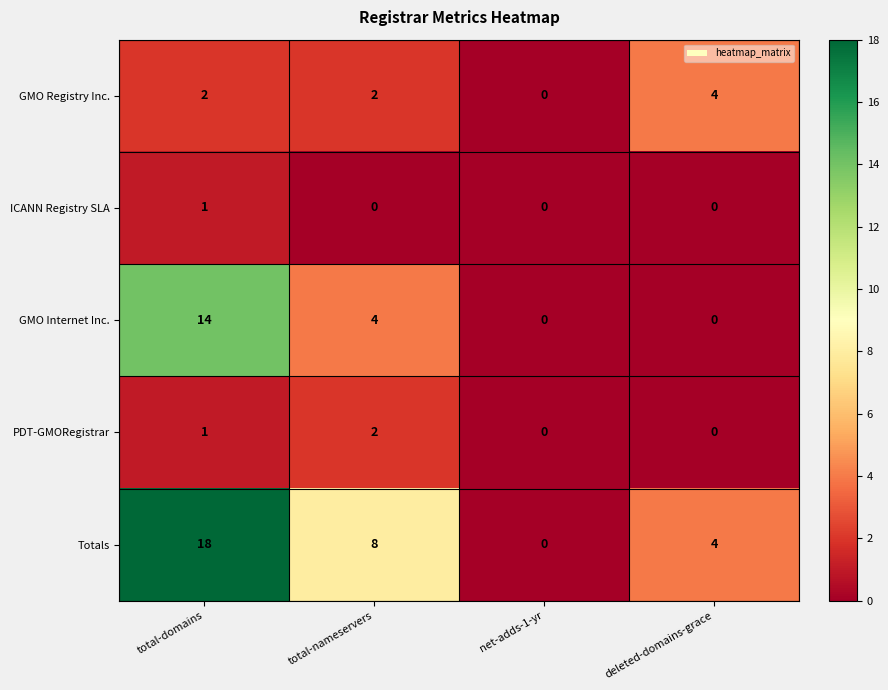

What is the approximate value of Totals at deleted-domains-grace?

4